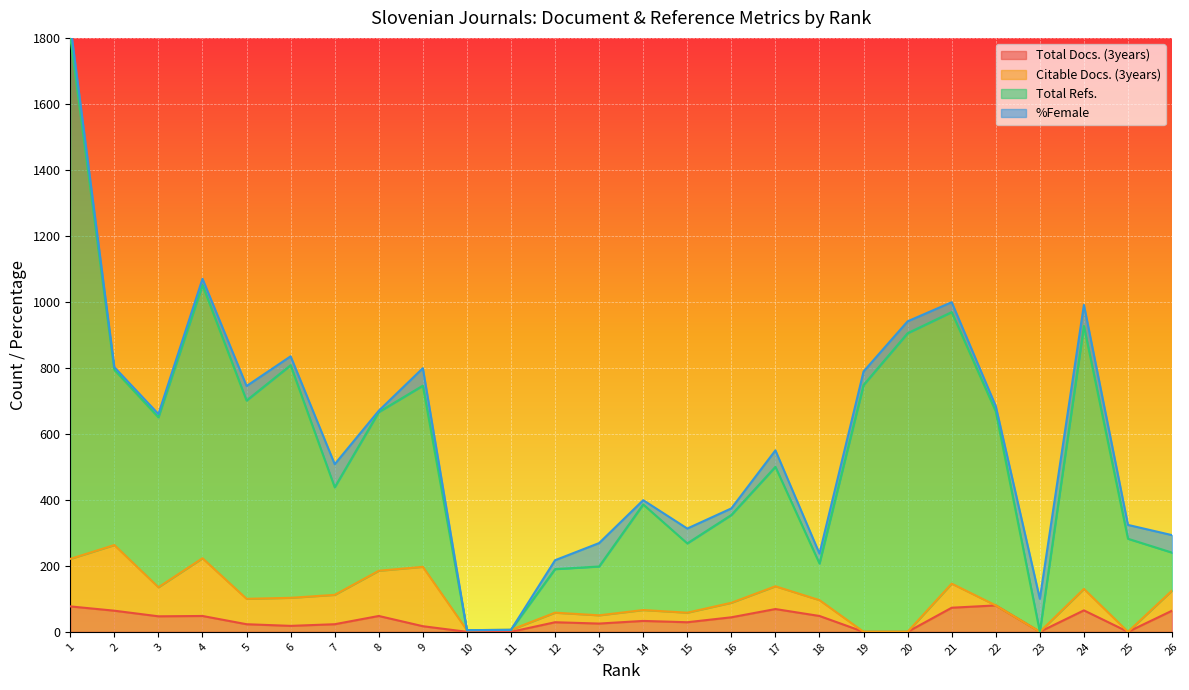

True or false: Total Docs. (3years) and Total Refs. intersect in this chart.

False